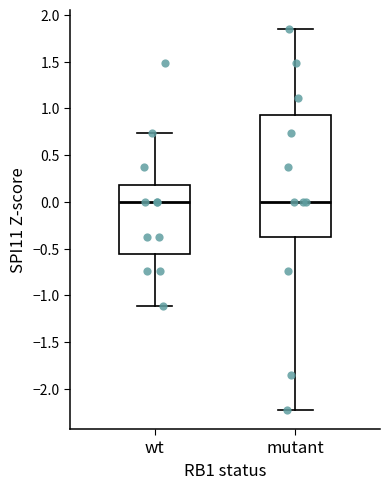

Which box is the tallest, from its lower edge to its upper edge?

mutant